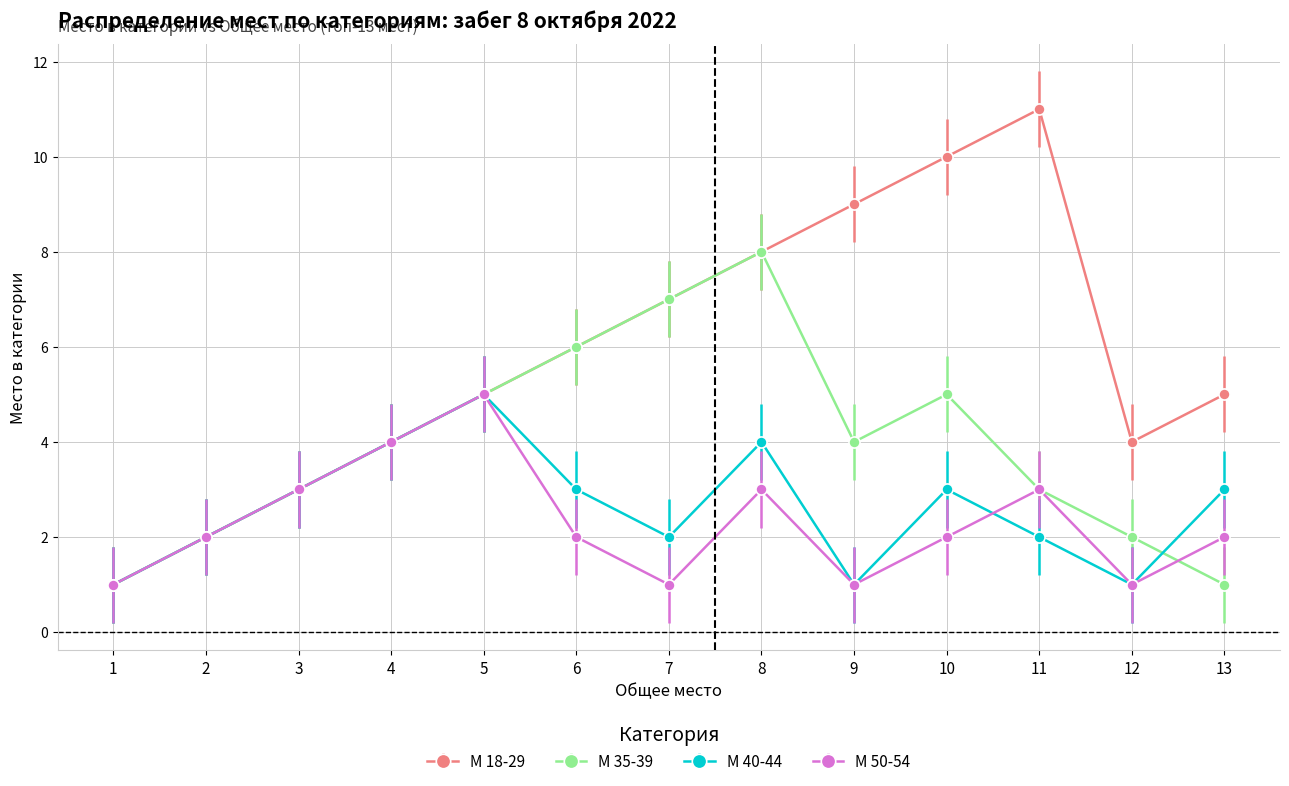

At which category is the sum across all series the highest?

8